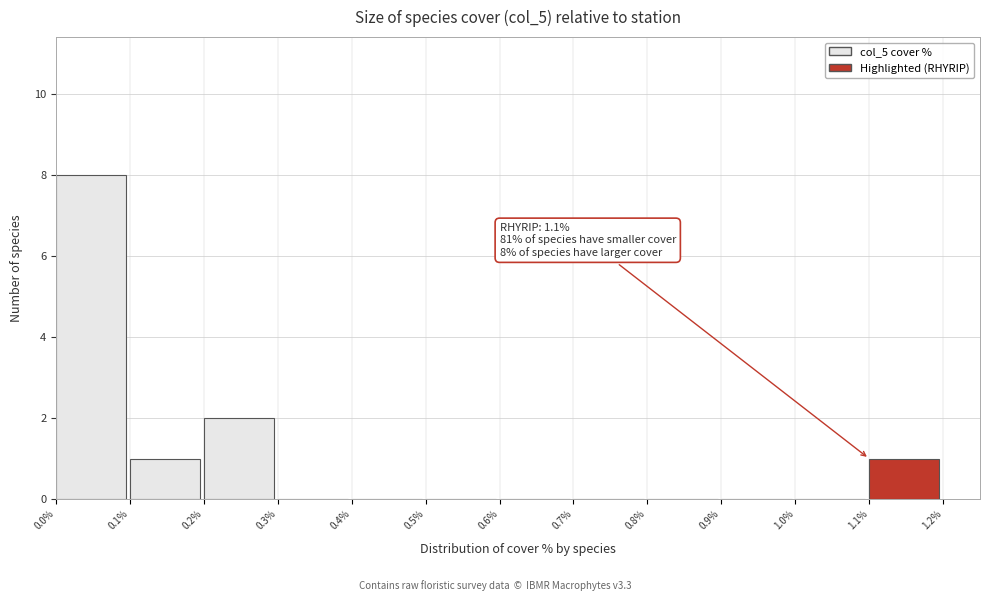

Over which range of the x-axis is the bar tallest?

0.0% to 0.1%